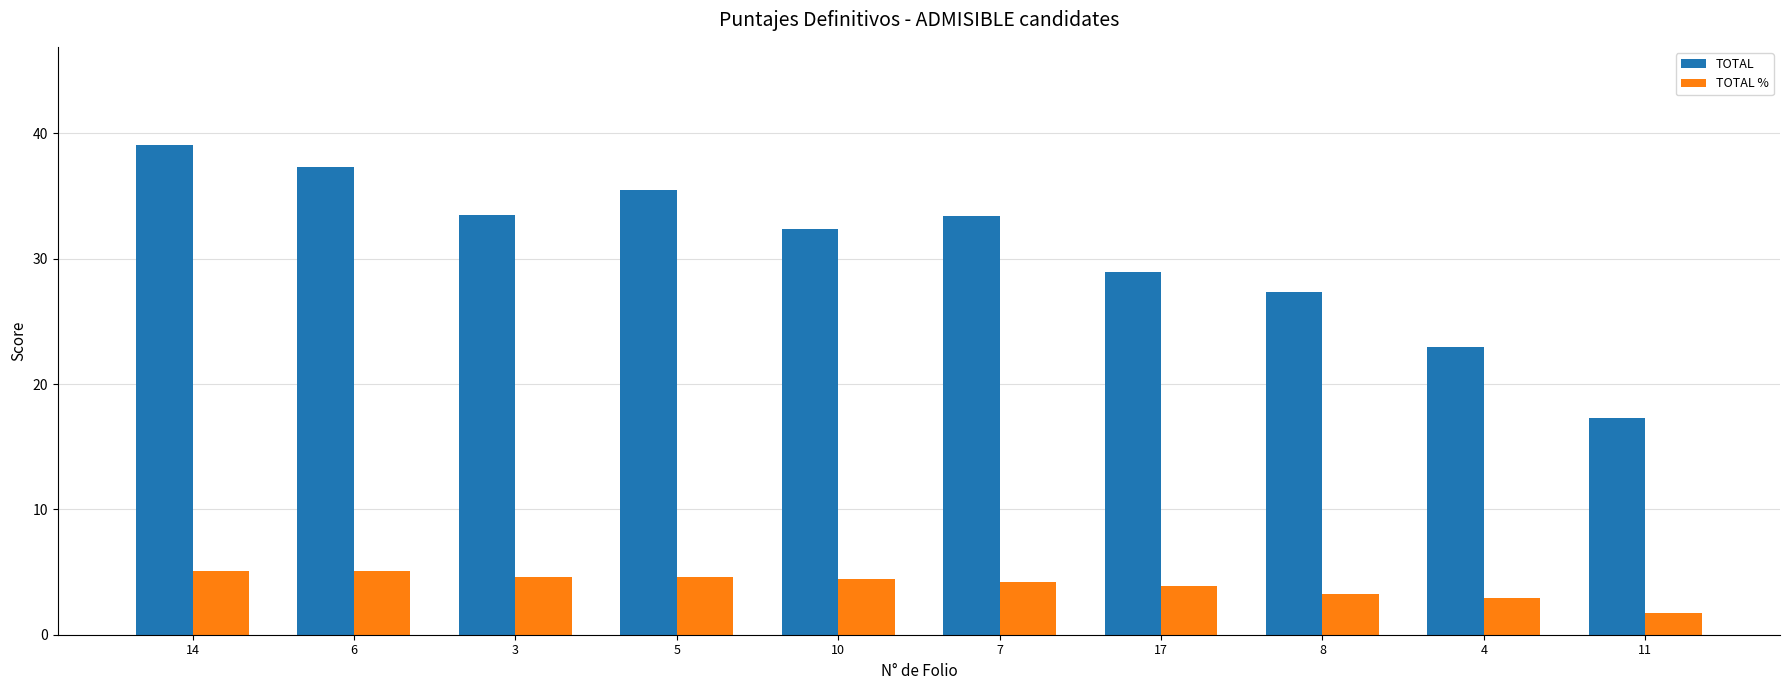

Which series has the widest spread of values?

TOTAL